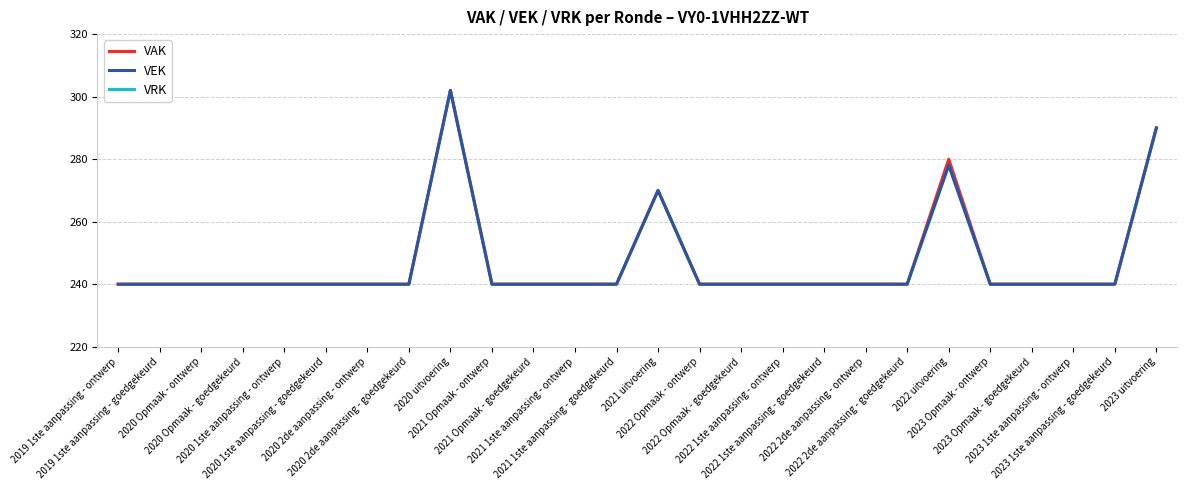

The VEK series shows 158 at 2023 1ste aanpassing - goedgekeurd. True or false?

False